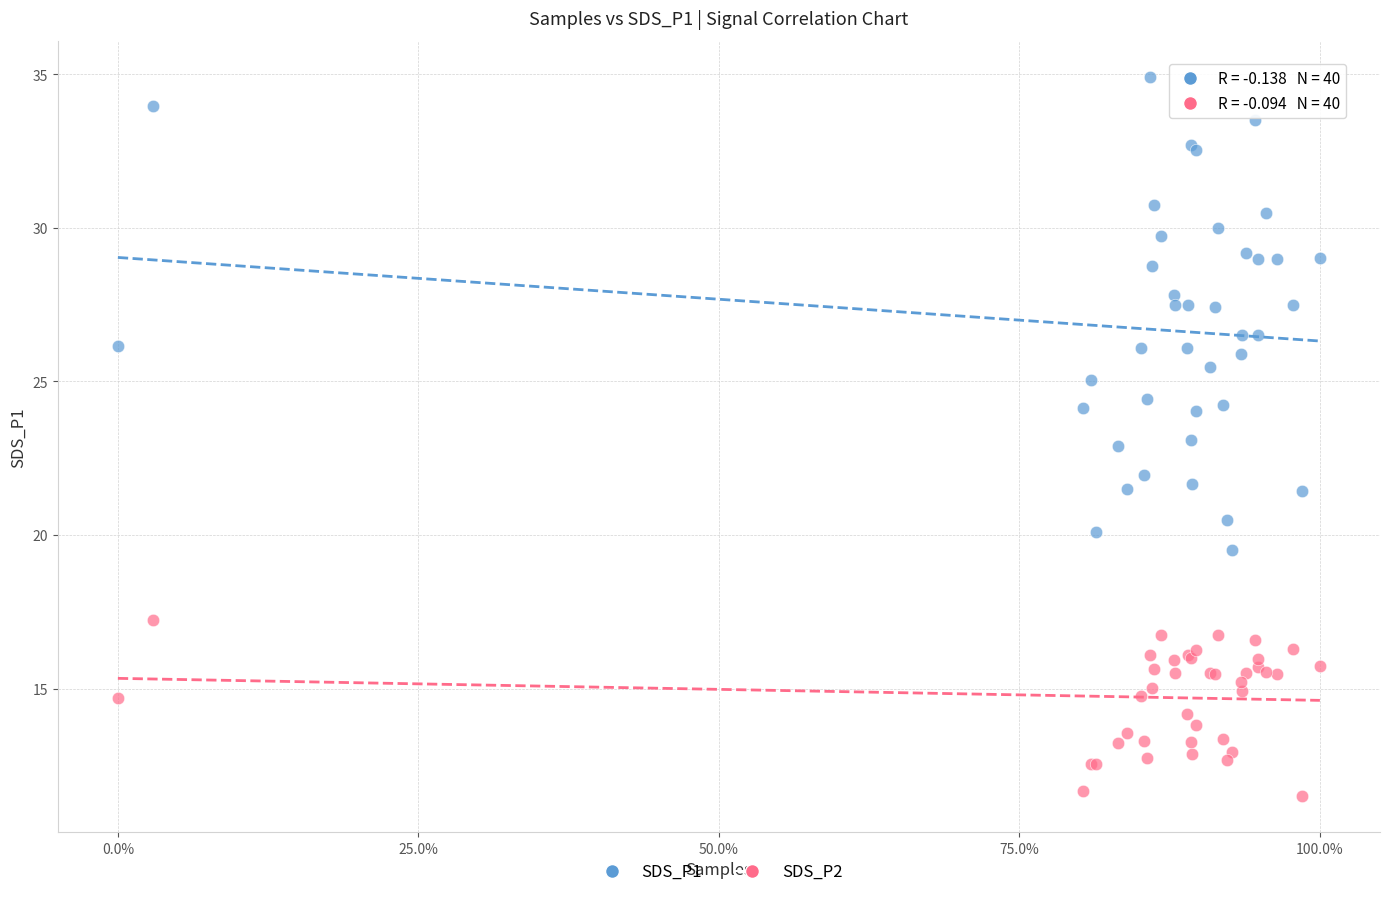

Which series has the largest Y range (max minus min)?

SDS_P1